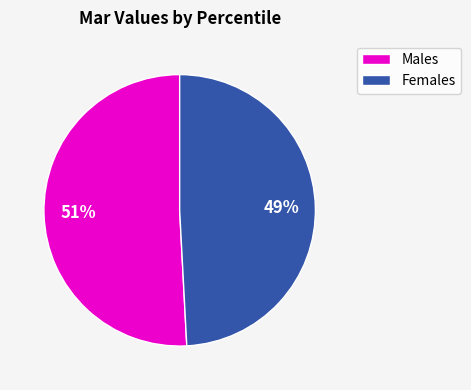

To the nearest percent, what is the difference between the largest and smallest slice percentages?

2%